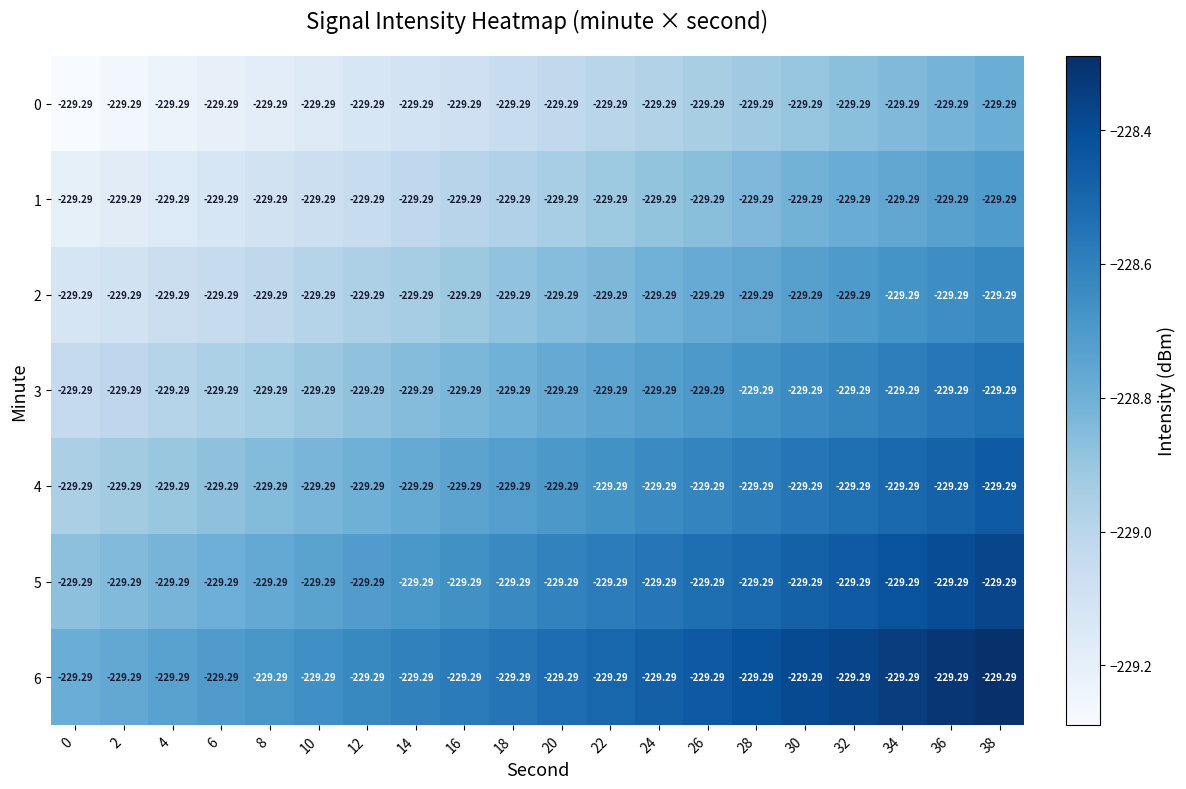

True or false: 2 has a value of -112.6 at 8.

False